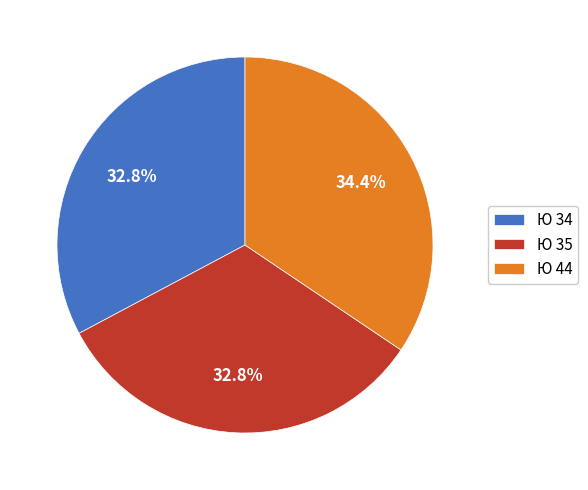

Which slice is the largest?

Ю 44